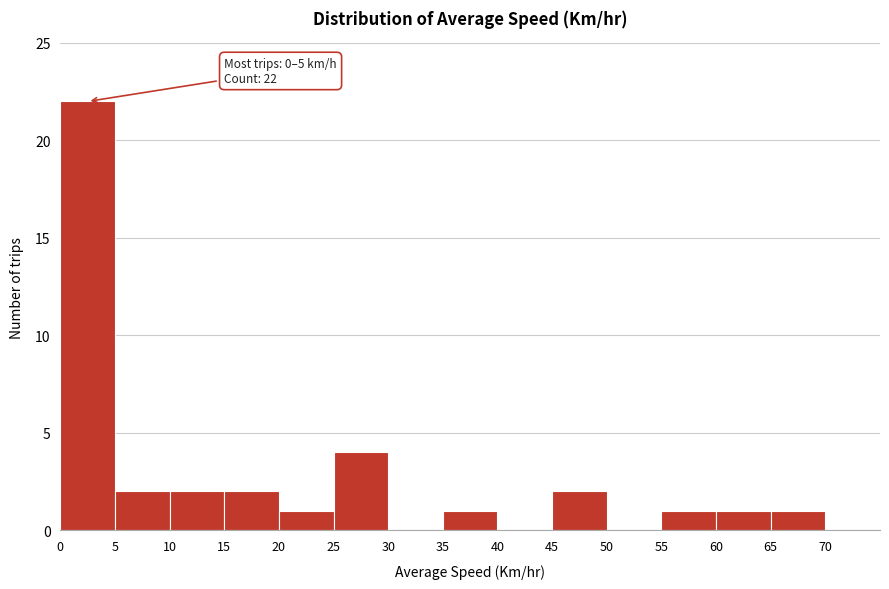

Which range on the x-axis has the tallest bar?

0 to 5